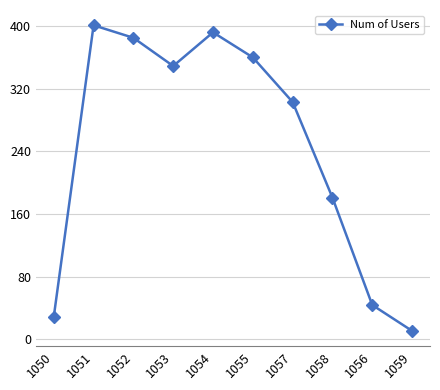

At which label is the value closest to 206?

1058